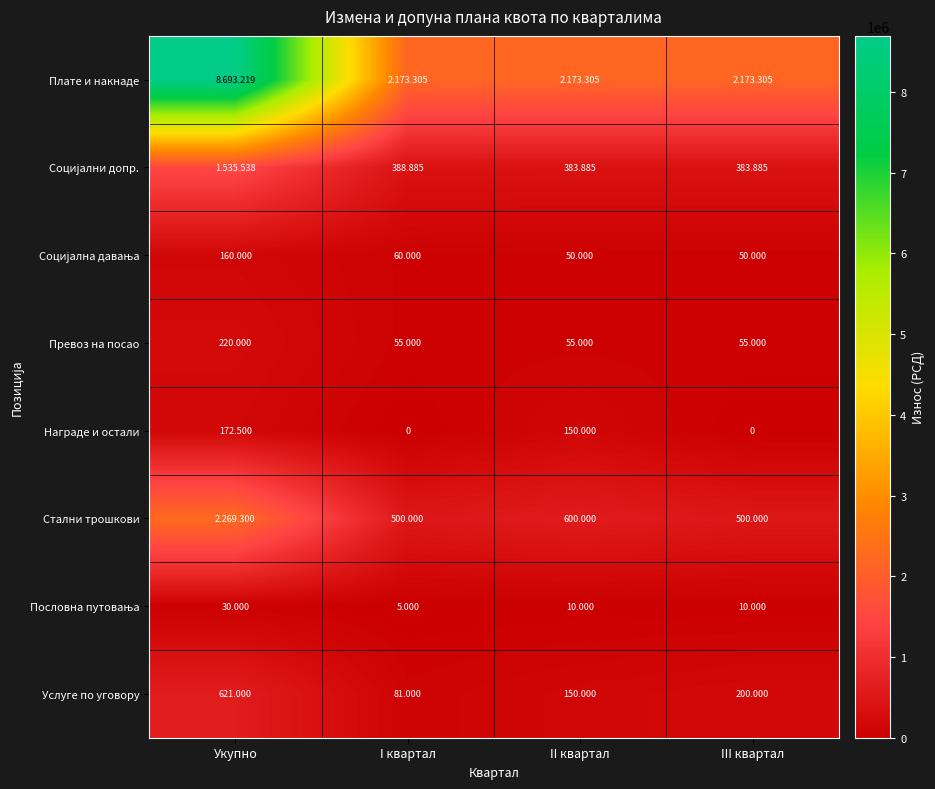

Rank the series by their maximum value, from highest to lowest.

Плате и накнаде, Стални трошкови, Социјални допр., Услуге по уговору, Превоз на посао, Награде и остали, Социјална давања, Пословна путовања